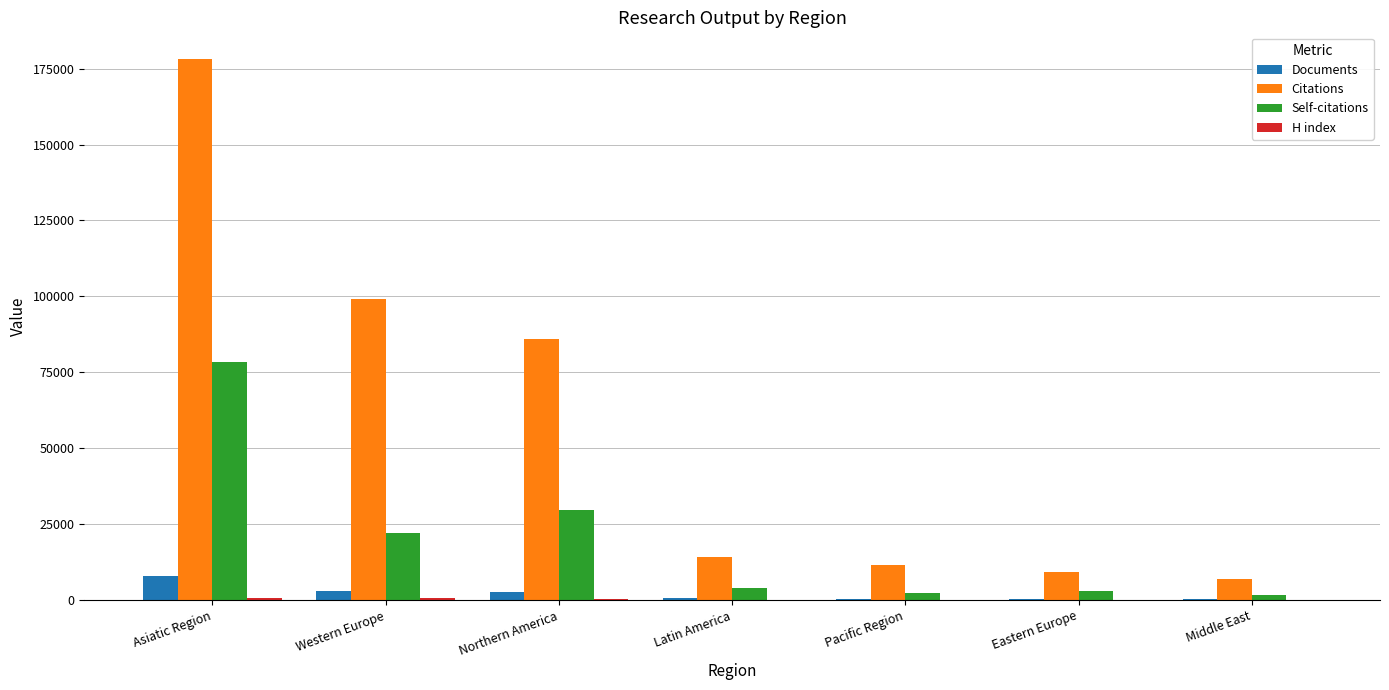

What is the sum of all Self-citations values?

141287